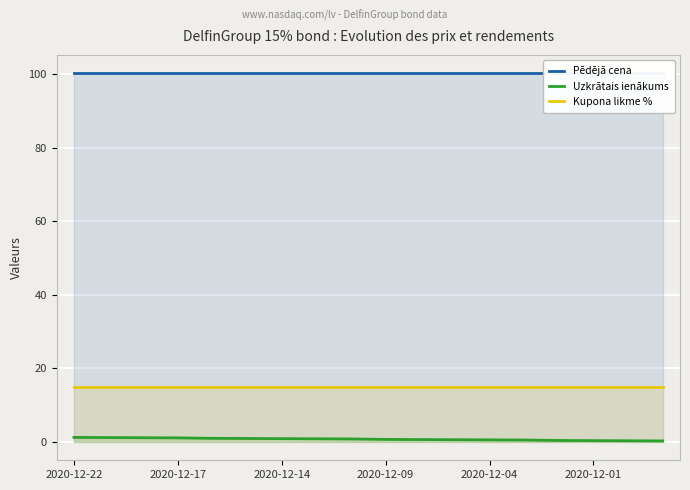

What is the maximum value shown in the chart?

100.2